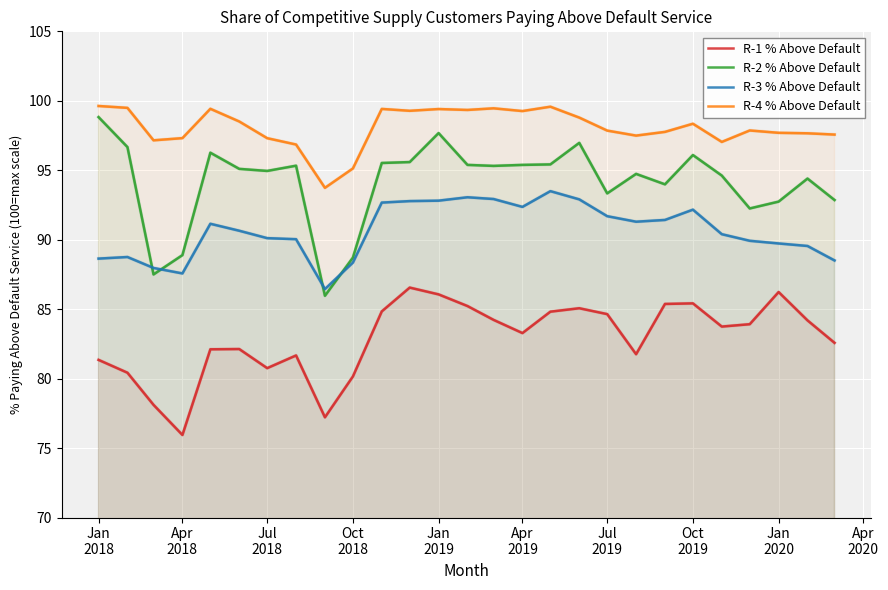

How many lines are shown in the chart?

4